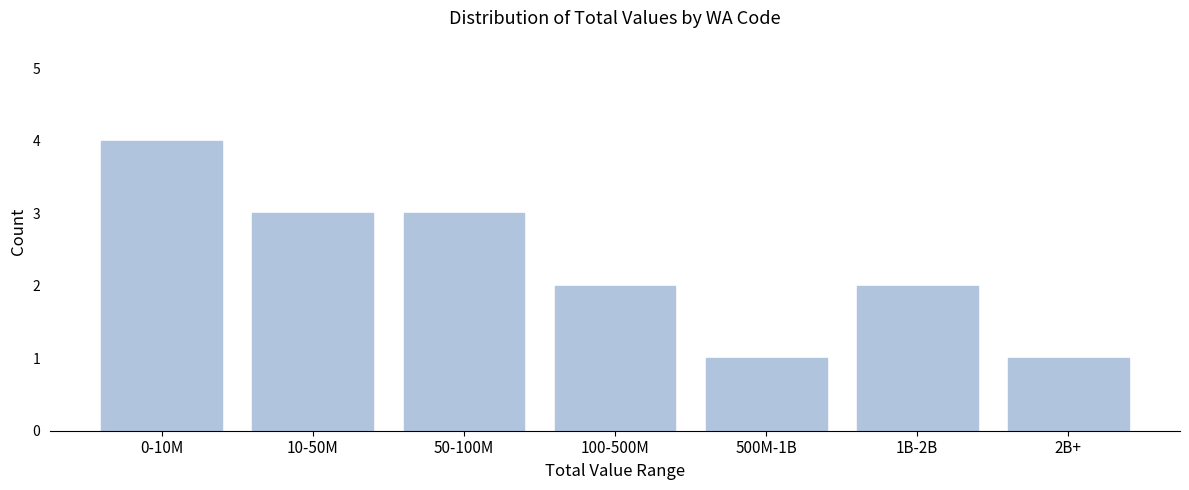

Reading left to right, transcribe all the data shown in this chart.

0-10M=4	10-50M=3	50-100M=3	100-500M=2	500M-1B=1	1B-2B=2	2B+=1